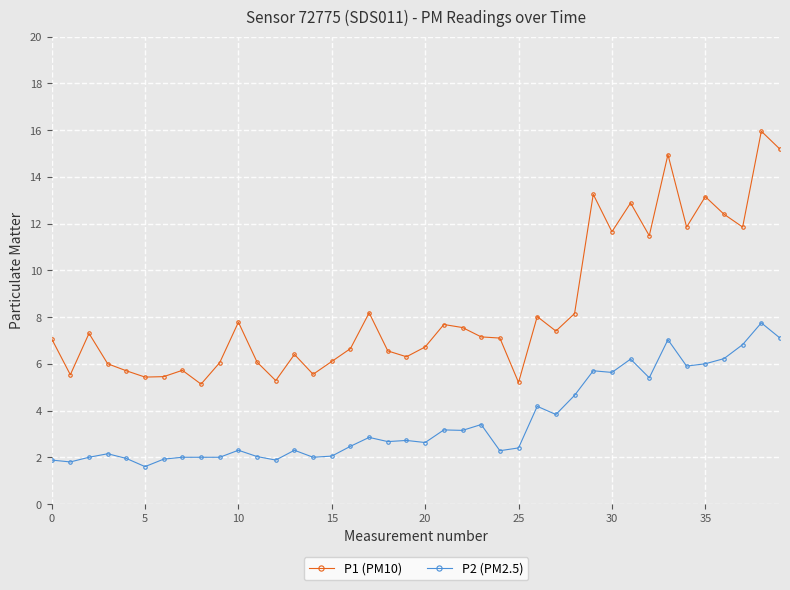

Rank the series by their maximum value, from lowest to highest.

P2 (PM2.5), P1 (PM10)